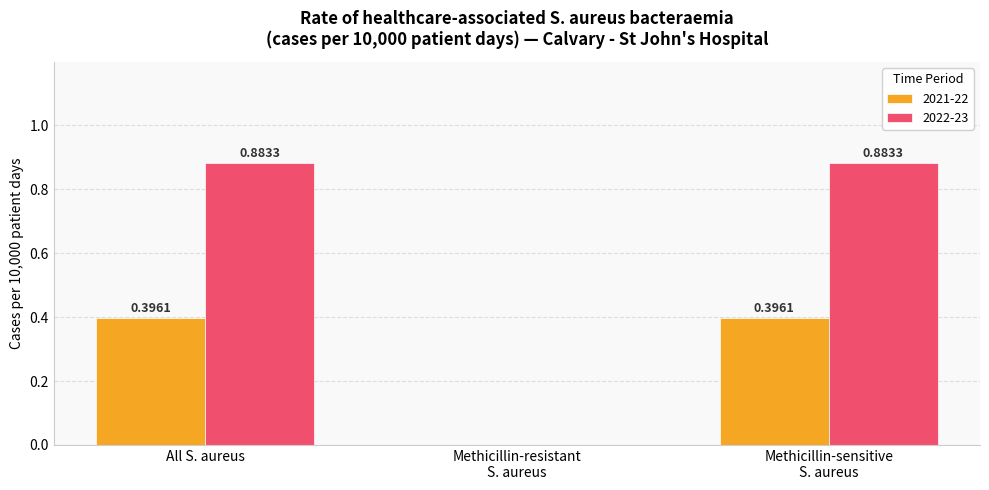

Which series has the largest total across all categories?

2022-23